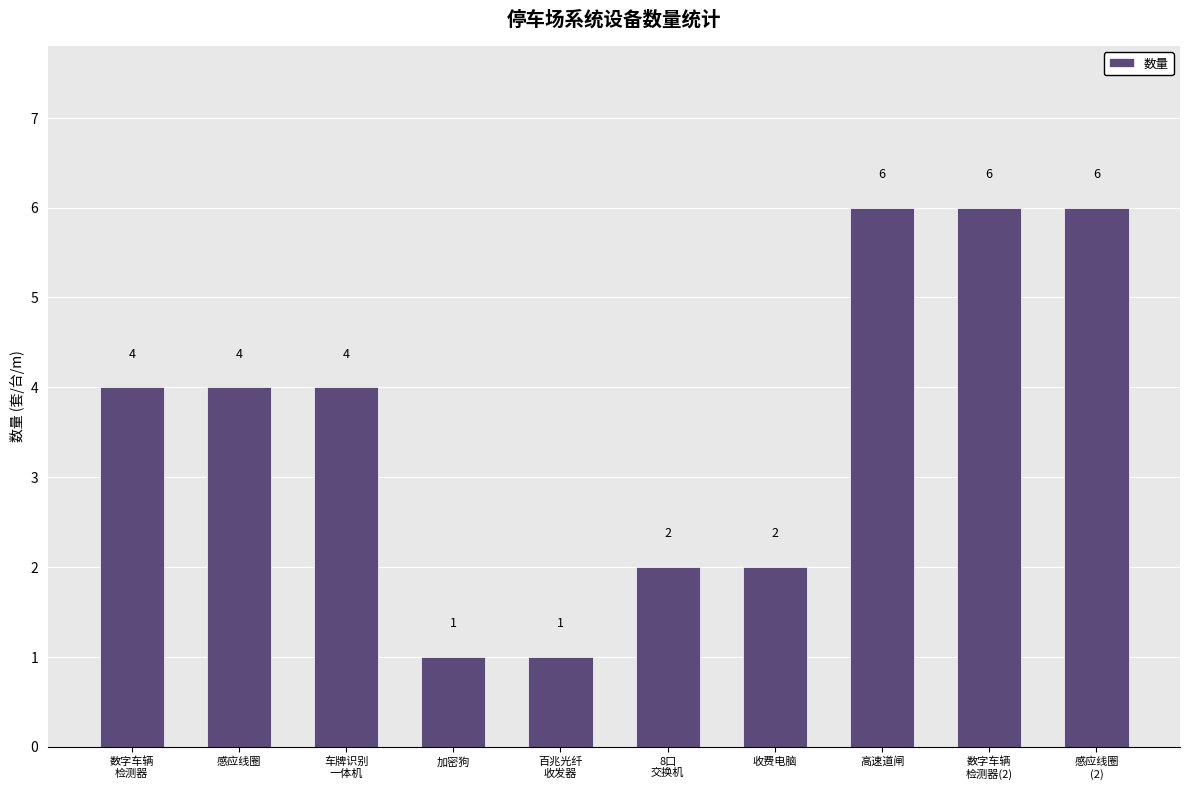

What is the ratio of the value at 8口
交换机 to the value at 数字车辆
检测器?

0.5